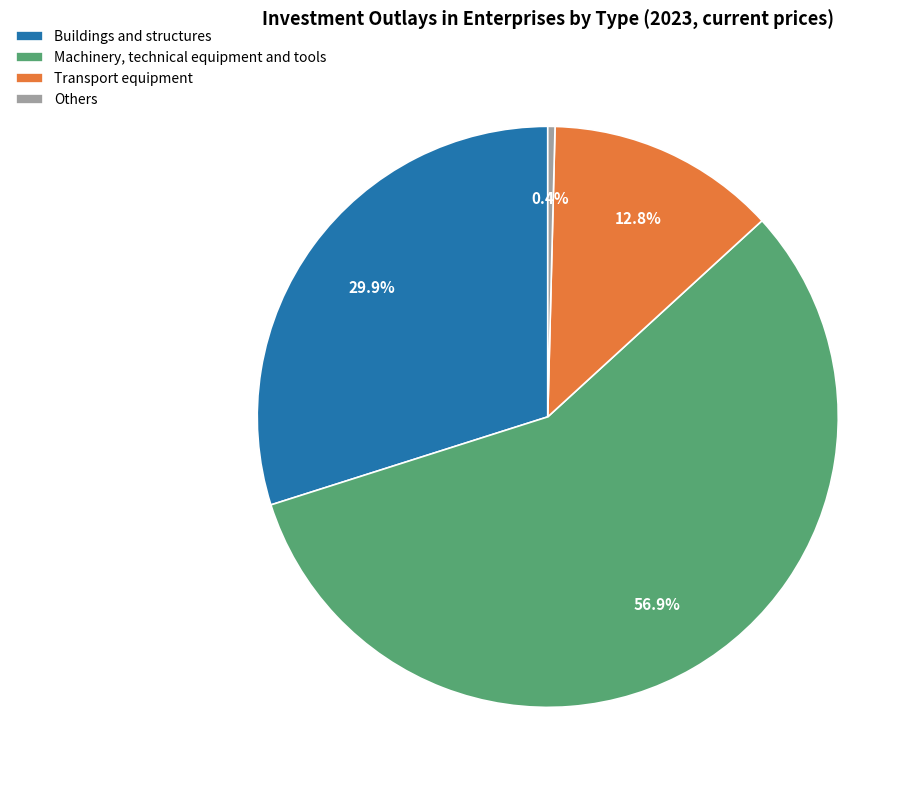

To the nearest percent, what percentage of the pie is Machinery, technical equipment and tools?

57%